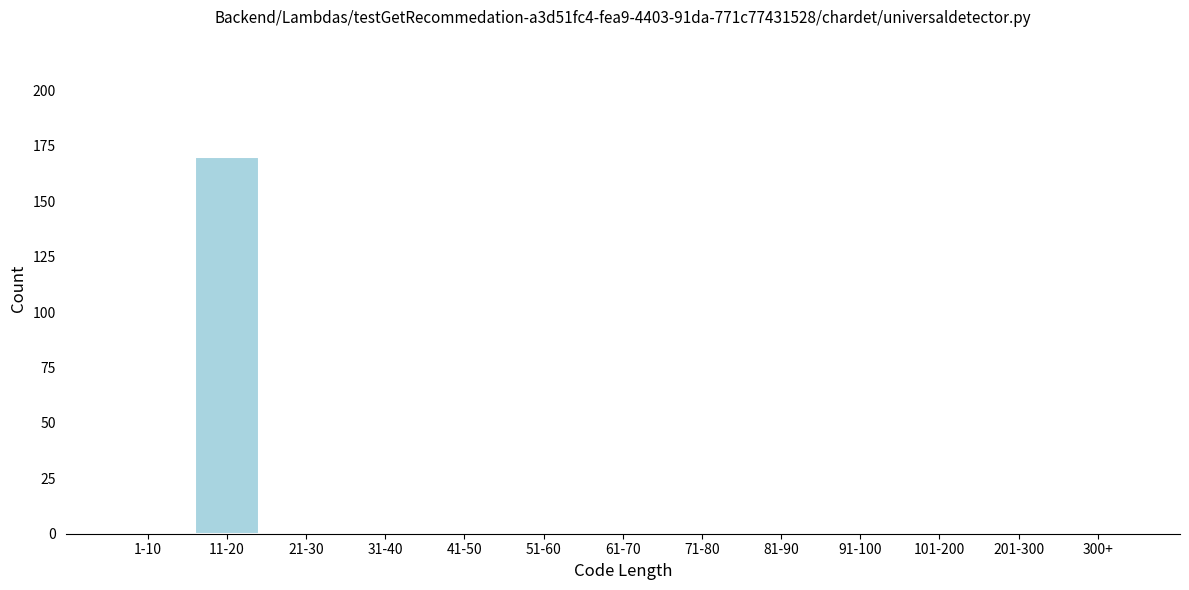

Reading left to right, what are all the values shown in this chart?

1-10=0	11-20=170	21-30=0	31-40=0	41-50=0	51-60=0	61-70=0	71-80=0	81-90=0	91-100=0	101-200=0	201-300=0	300+=0